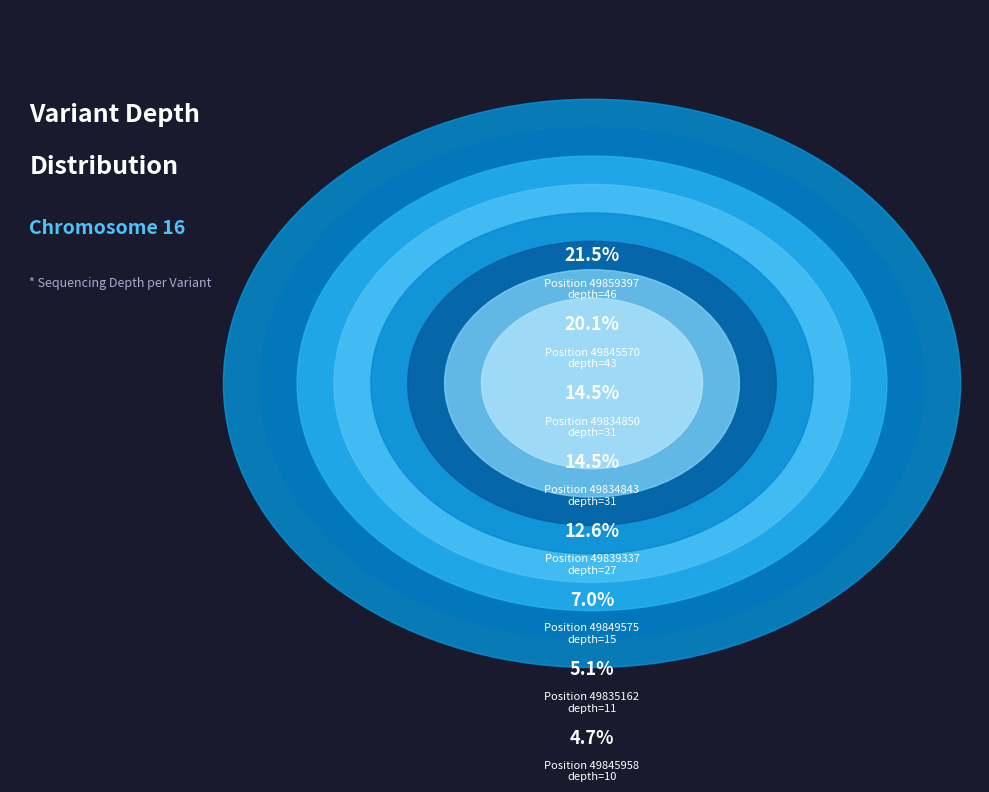

The 49834850 slice represents 14% of the pie. True or false?

True